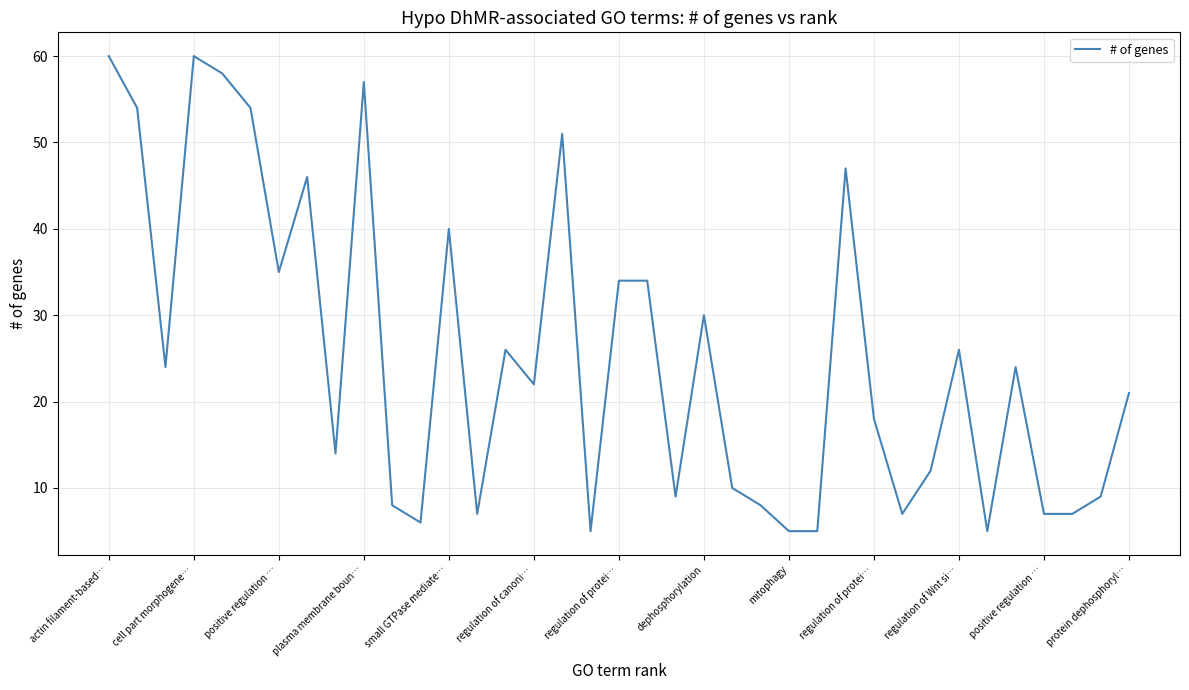

What is the greatest value displayed?

60